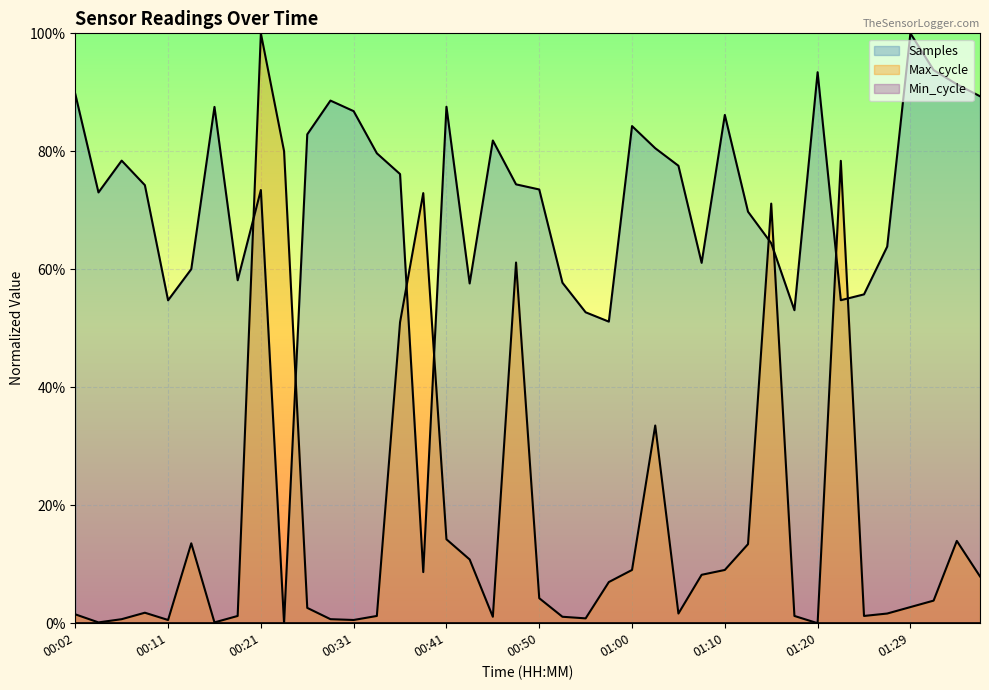

Where is the first local minimum for Max_cycle?

00:04